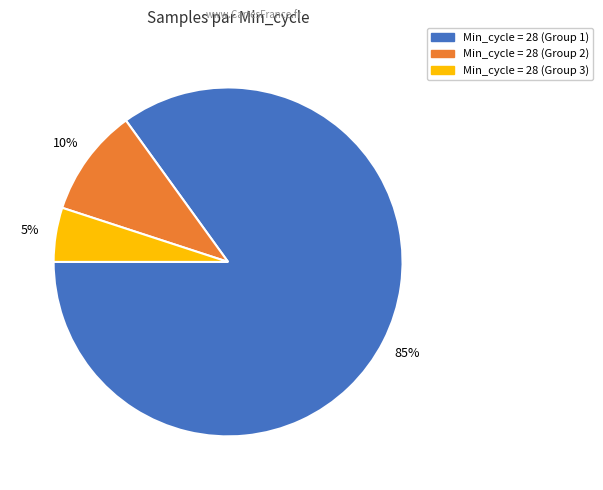

Does any single category account for the majority?

Yes